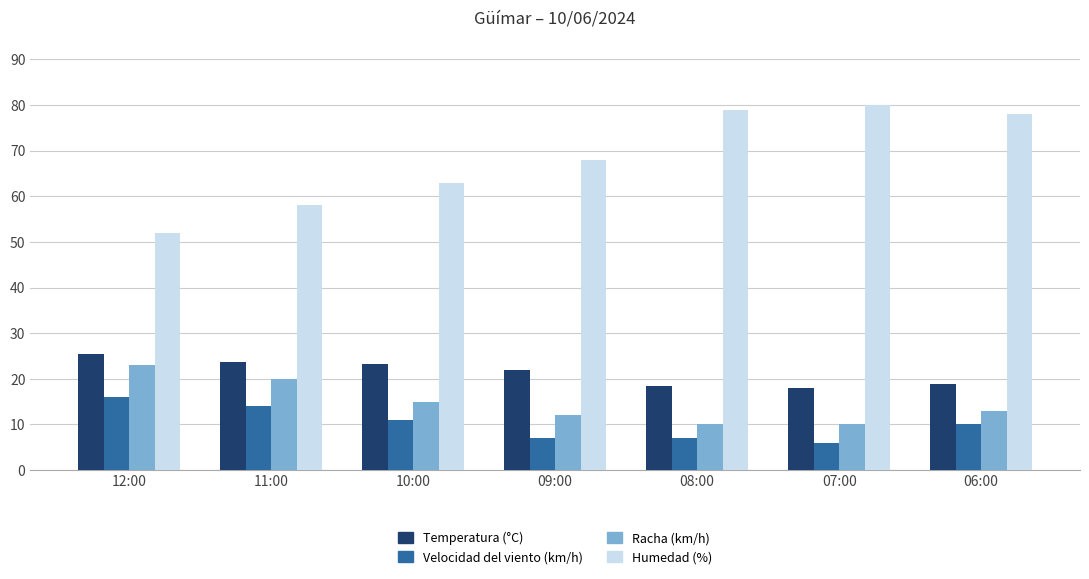

At which label does Velocidad del viento (km/h) first exceed 10?

12:00